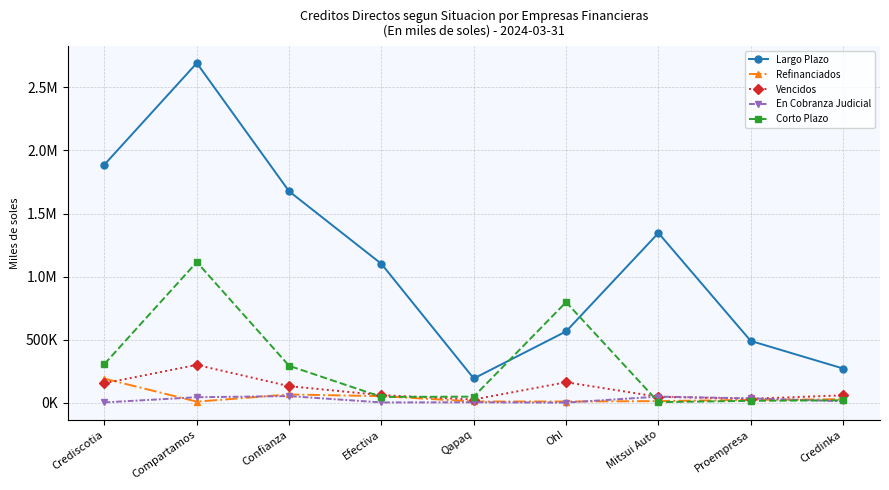

True or false: Corto Plazo has a value of 19181.4 at Proempresa.

False